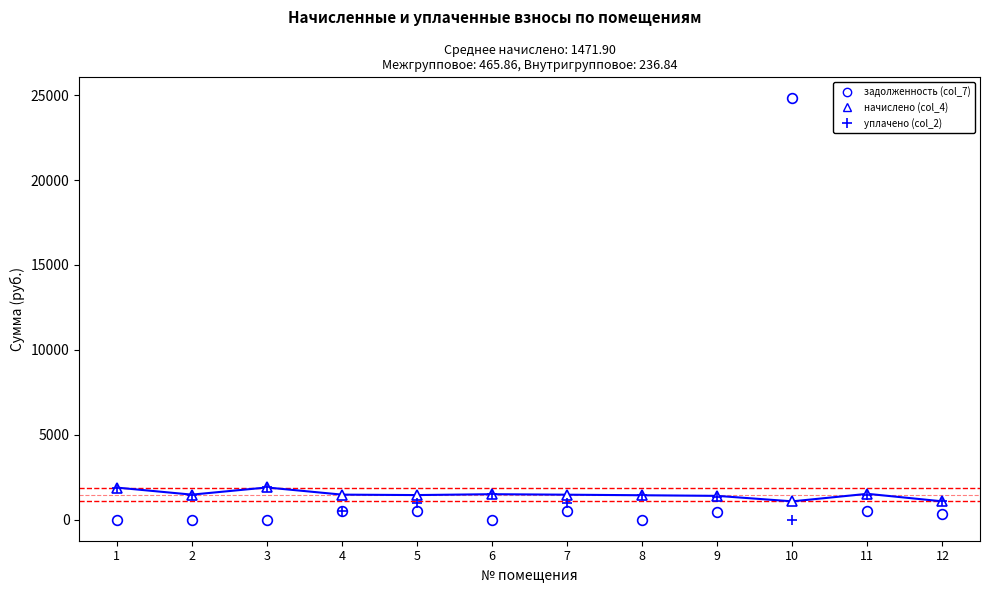

At how many categories does at least one series exceed 22648?

1